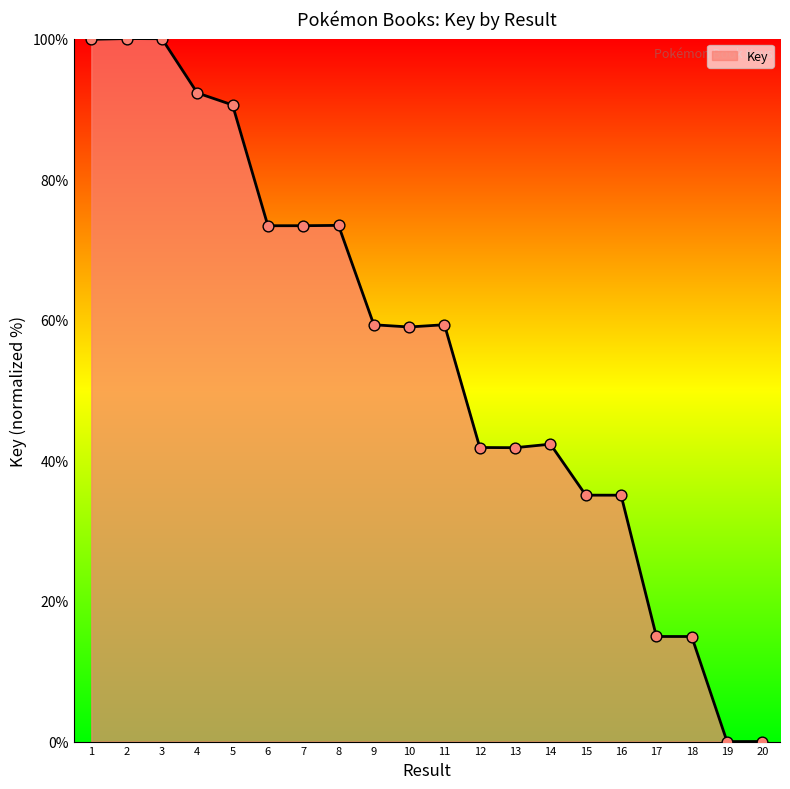

Approximately how many times larger is the value at 14 compared to 3?

0.4